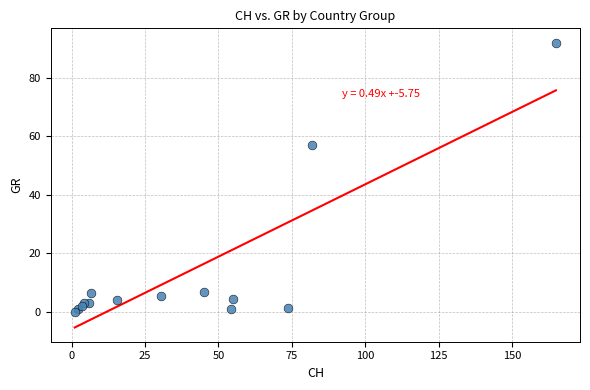

What Y value in the scatter plot is closest to 46?

57.0